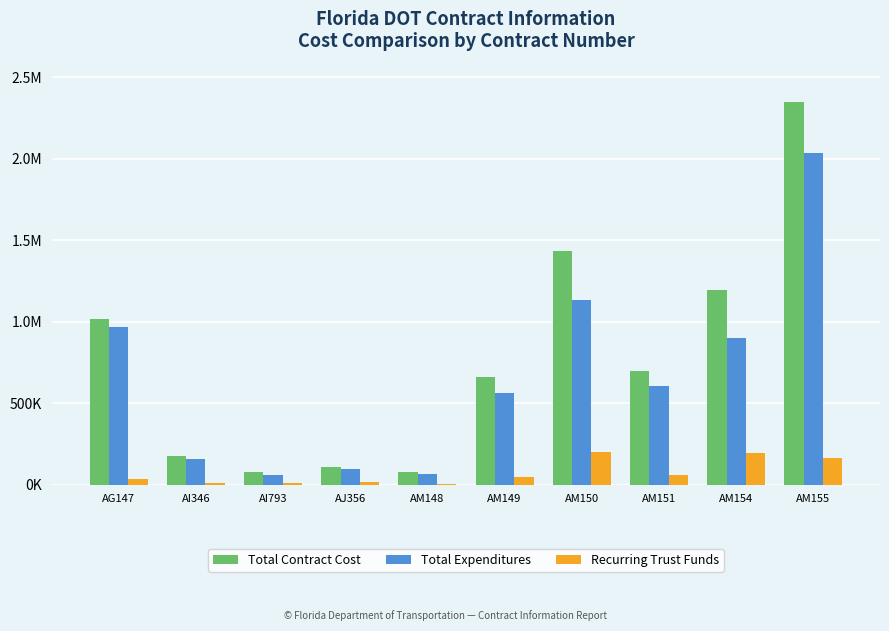

What is the value of the Total Contract Cost bar at the 6th from the left?

659799.9